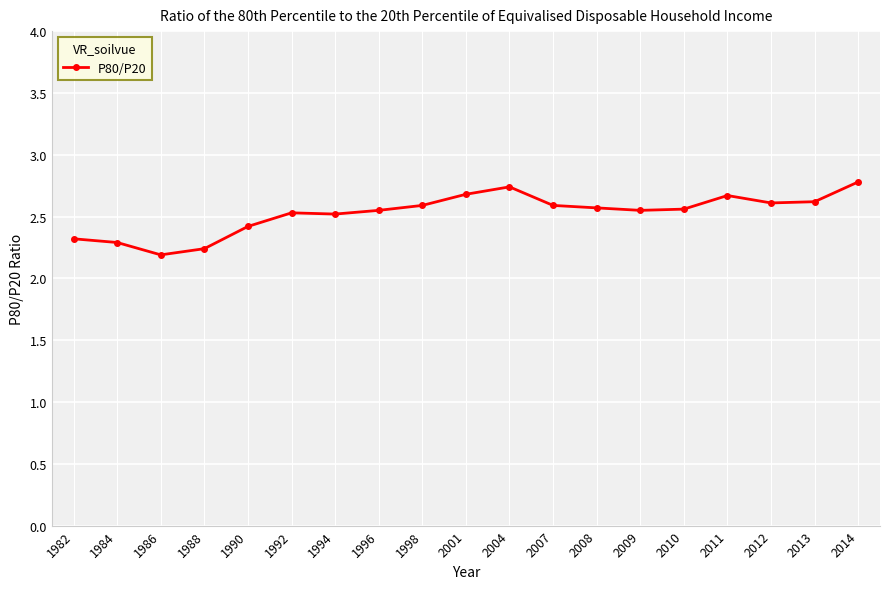

Approximately how many times larger is the value at 2011 compared to 2013?

1.0